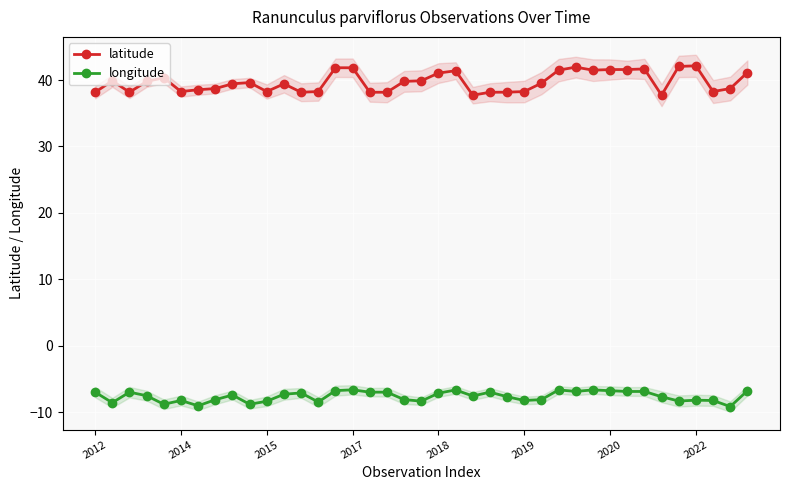

What is the highest value of the longitude series?

-6.7